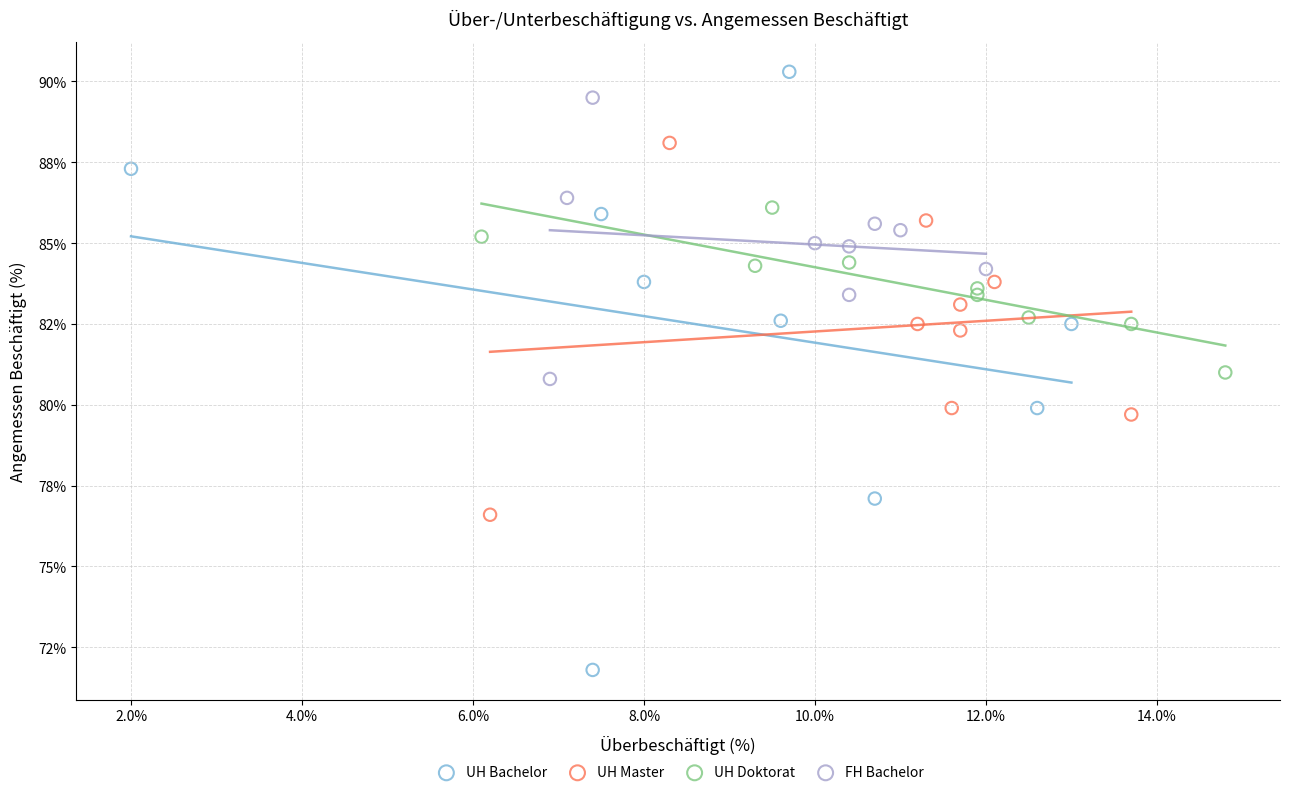

What are all the series names shown in the legend?

UH Bachelor, UH Master, UH Doktorat, FH Bachelor